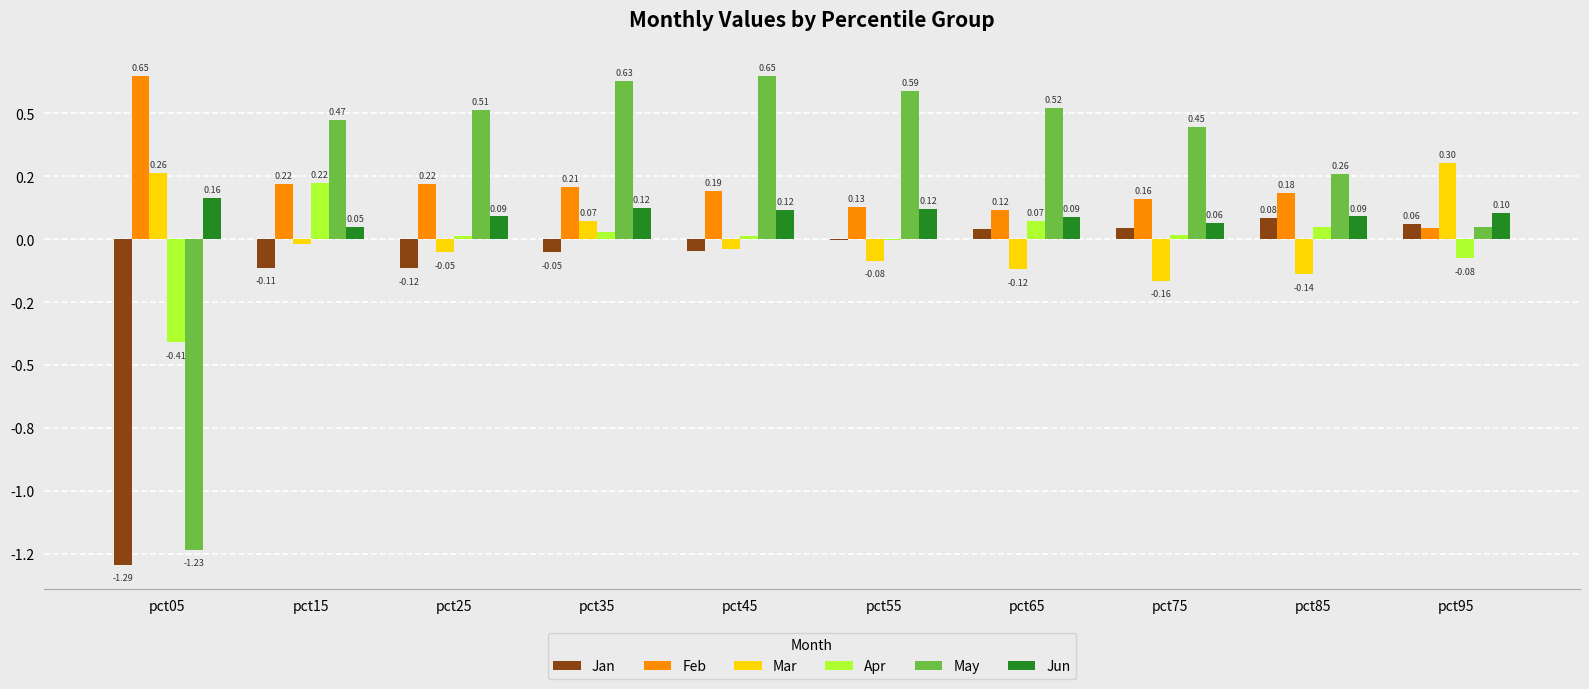

Rank the categories by Jun value from highest to lowest.

pct05, pct35, pct55, pct45, pct95, pct85, pct25, pct65, pct75, pct15